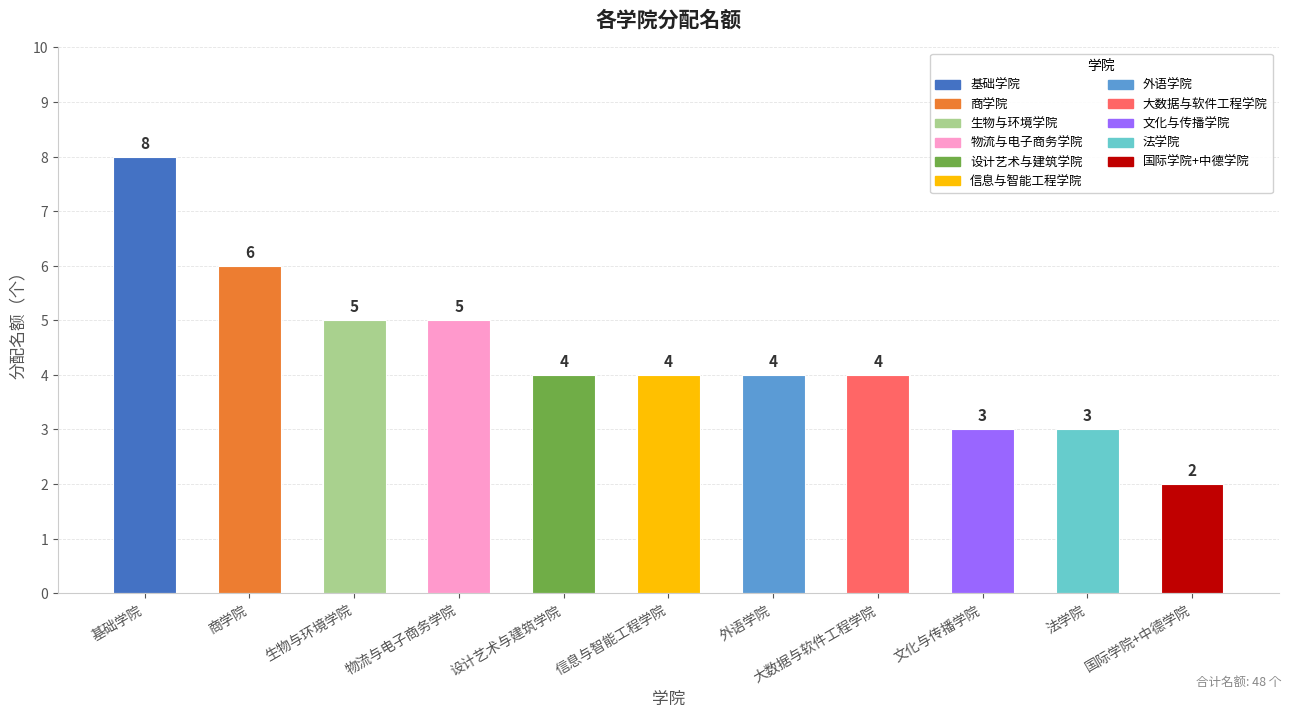

What is the difference between the values at 基础学院 and 大数据与软件工程学院?

4